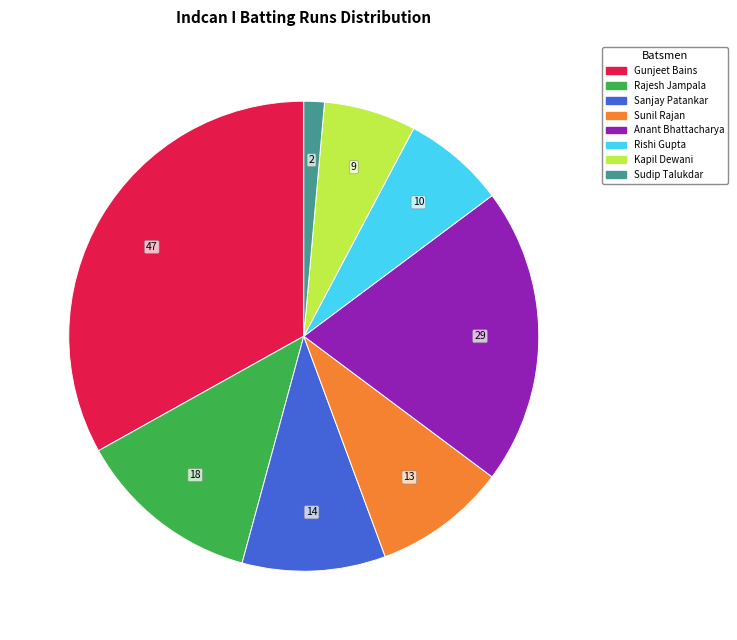

Is there a majority slice in this chart?

No